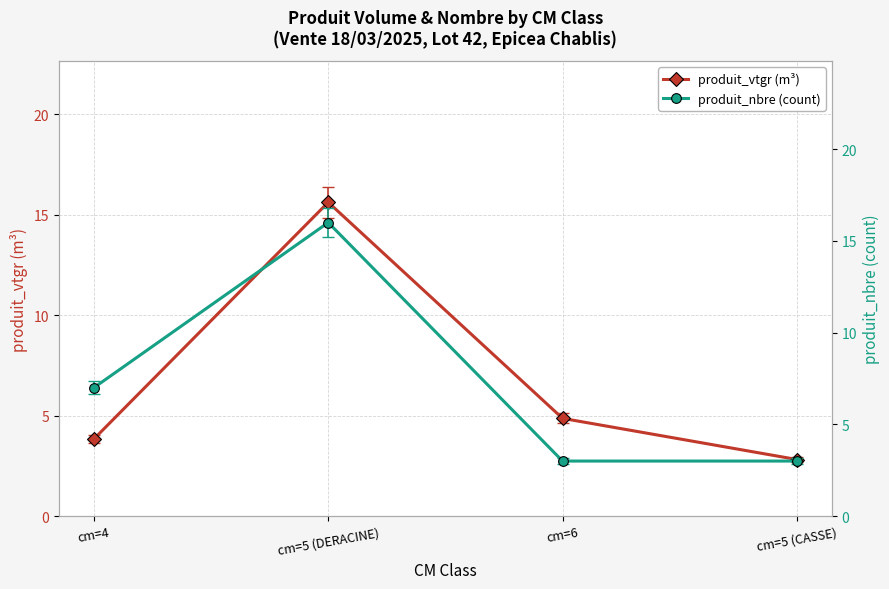

Reading right to left, extract all data points from this chart.

produit_vtgr (m³): 2.8	4.9	15.6	3.8
produit_nbre (count): 3.0	3.0	16.0	7.0